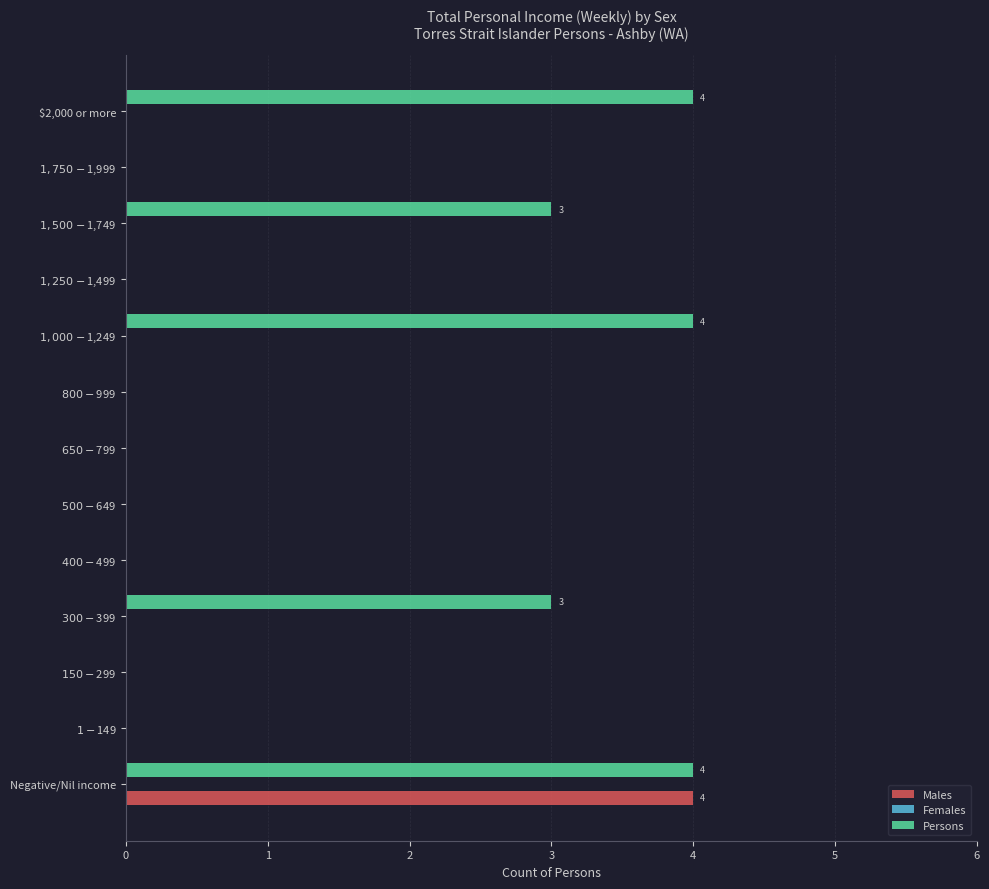

Which series has the largest total across all categories?

Persons